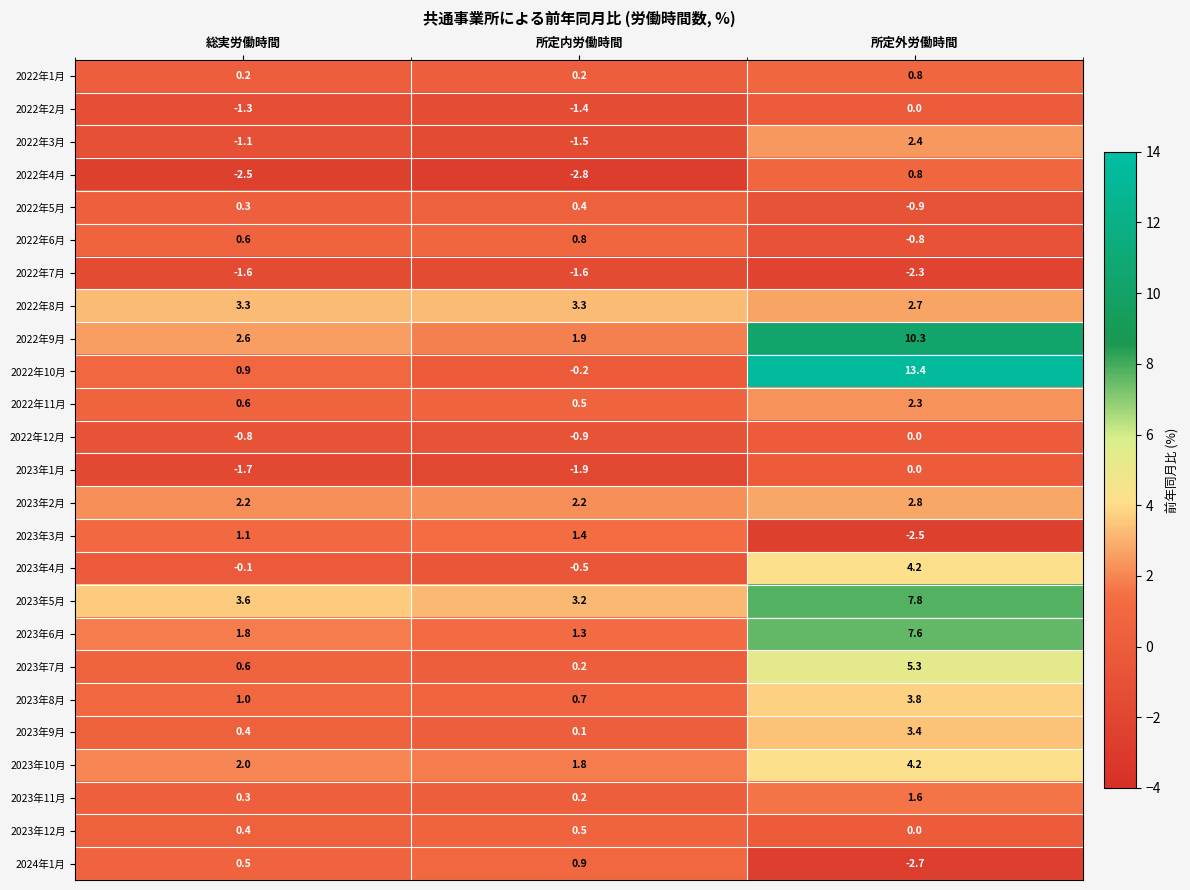

Which label corresponds to the smallest value in the chart?

所定内労働時間